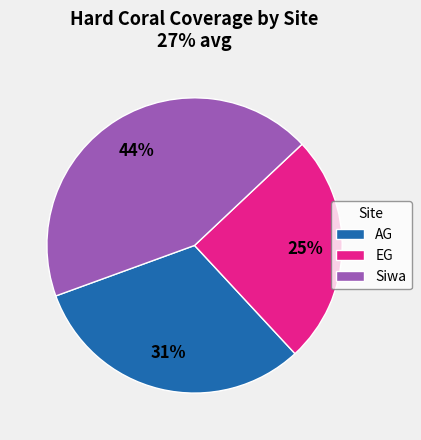

What percentage is the Siwa slice, to the nearest percent?

44%